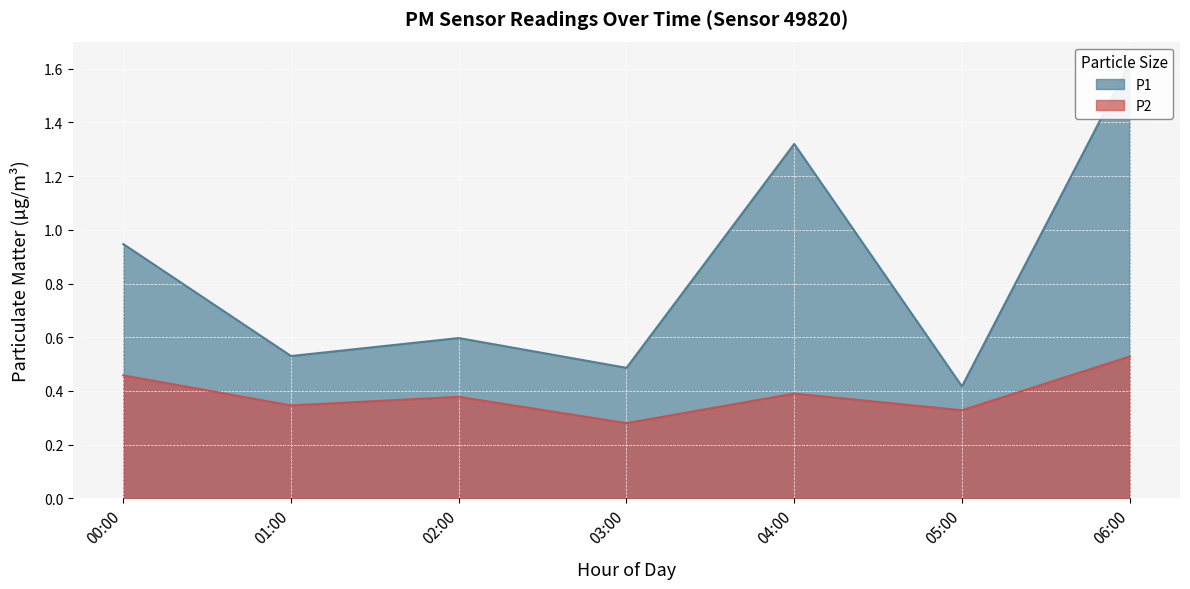

Where is P2 nearest to the value 0?

03:00